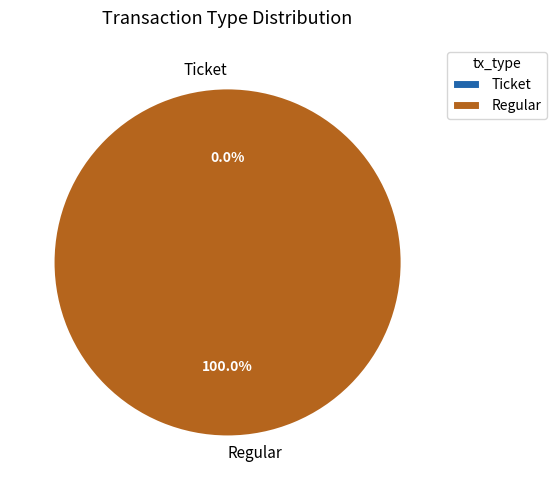

What is the change in value from Ticket to Regular?

+18